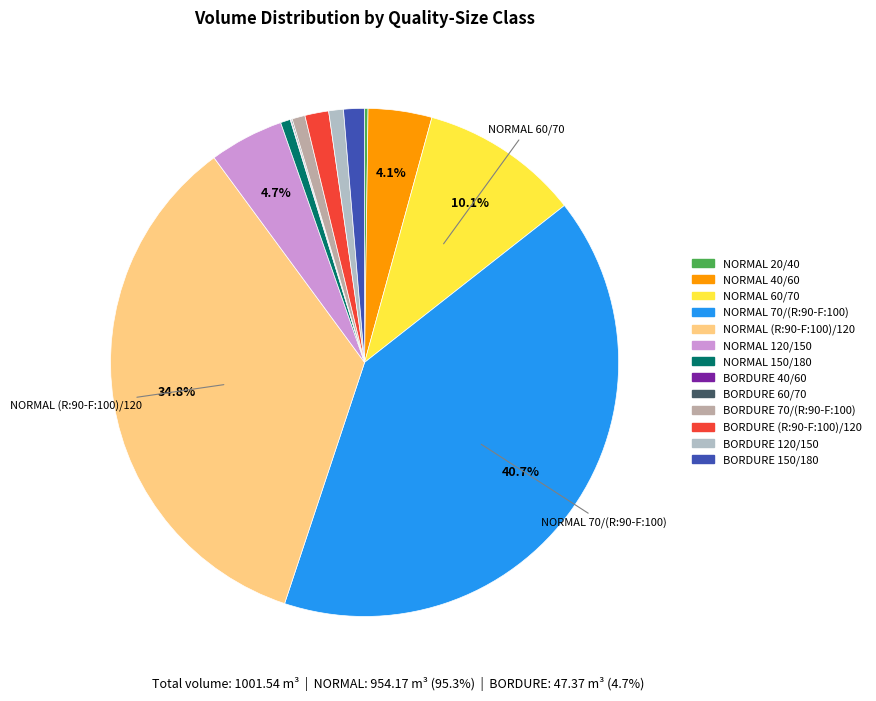

To the nearest percent, what is the average slice percentage?

8%